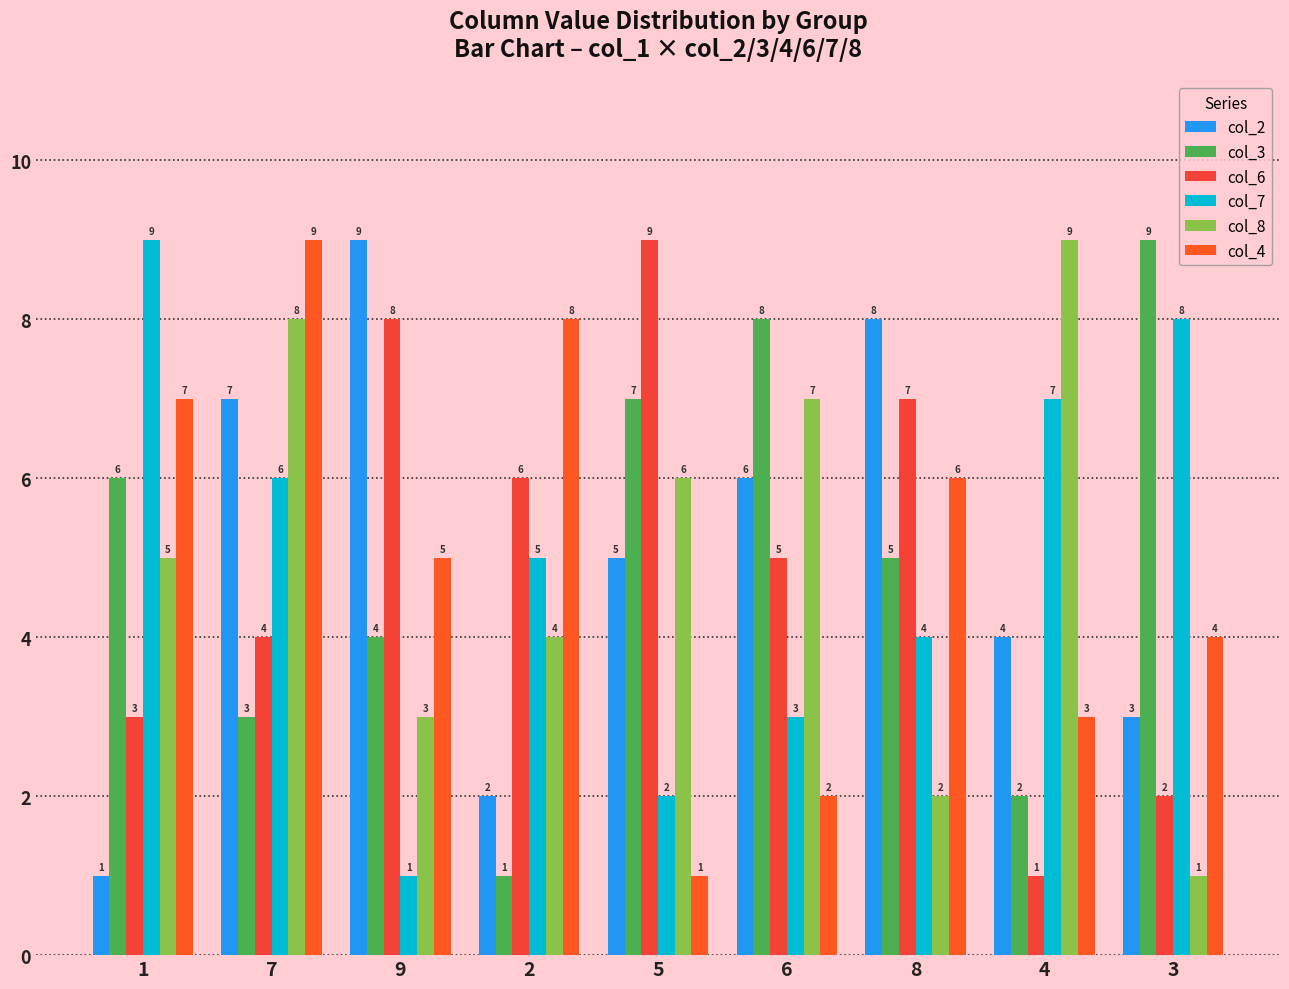

Reading left to right, extract all data points from this chart.

col_2: 1	7	9	2	5	6	8	4	3
col_3: 6	3	4	1	7	8	5	2	9
col_6: 3	4	8	6	9	5	7	1	2
col_7: 9	6	1	5	2	3	4	7	8
col_8: 5	8	3	4	6	7	2	9	1
col_4: 7	9	5	8	1	2	6	3	4